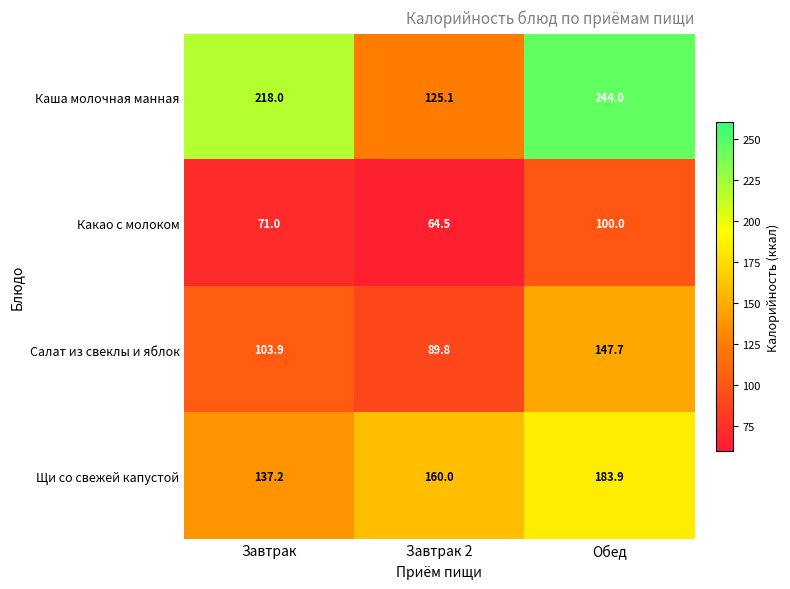

At Обед, list the series in order from largest to smallest.

Каша молочная манная, Щи со свежей капустой, Салат из свеклы и яблок, Какао с молоком